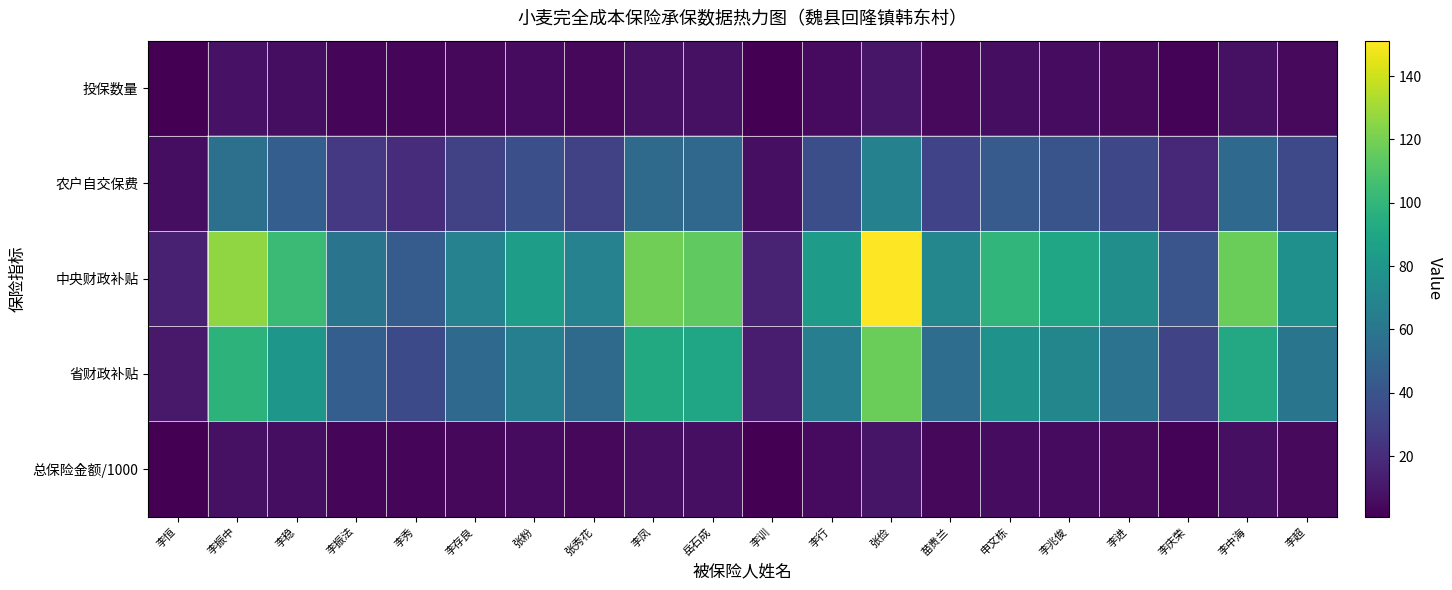

List the series in order of their peak value, highest first.

中央财政补贴, 省财政补贴, 农户自交保费, 投保数量, 总保险金额/1000